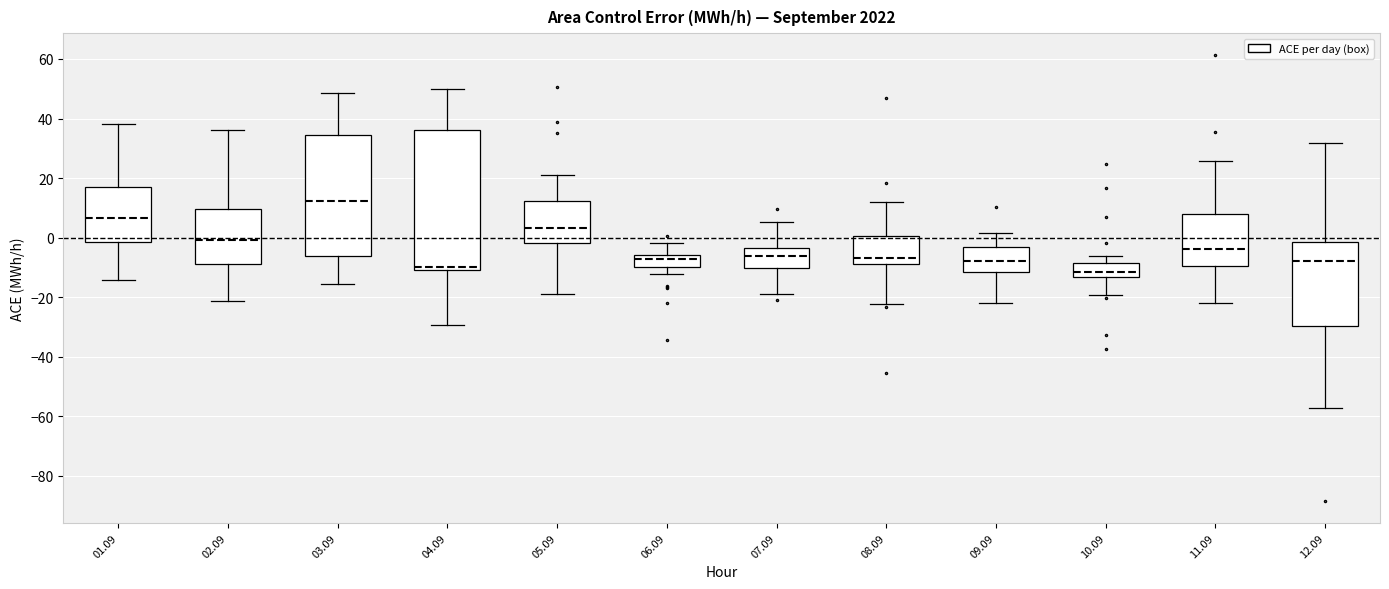

Reading left to right, transcribe this box plot: for each box, give where its median line is, the range the box spans, and where its two whiskers end, as read against the y-axis. The values are not printed on the chart, so give them approximately, as read against the axis.

01.09: median 6, box -2 to 16, whiskers -14 to 38
02.09: median 0, box -8 to 10, whiskers -22 to 36
03.09: median 12, box -6 to 34, whiskers -16 to 48
04.09: median -10 (just above the box's lower edge), box -10 to 36, whiskers -30 to 50
05.09: median 4, box -2 to 12, whiskers -18 to 22
06.09: median -8, box -10 to -6, whiskers -12 to -2
07.09: median -6, box -10 to -4, whiskers -18 to 6
08.09: median -6, box -8 to 0, whiskers -22 to 12
09.09: median -8, box -12 to -4, whiskers -22 to 2
10.09: median -12, box -14 to -8, whiskers -20 to -6
11.09: median -4, box -10 to 8, whiskers -22 to 26
12.09: median -8, box -30 to -2, whiskers -58 to 32